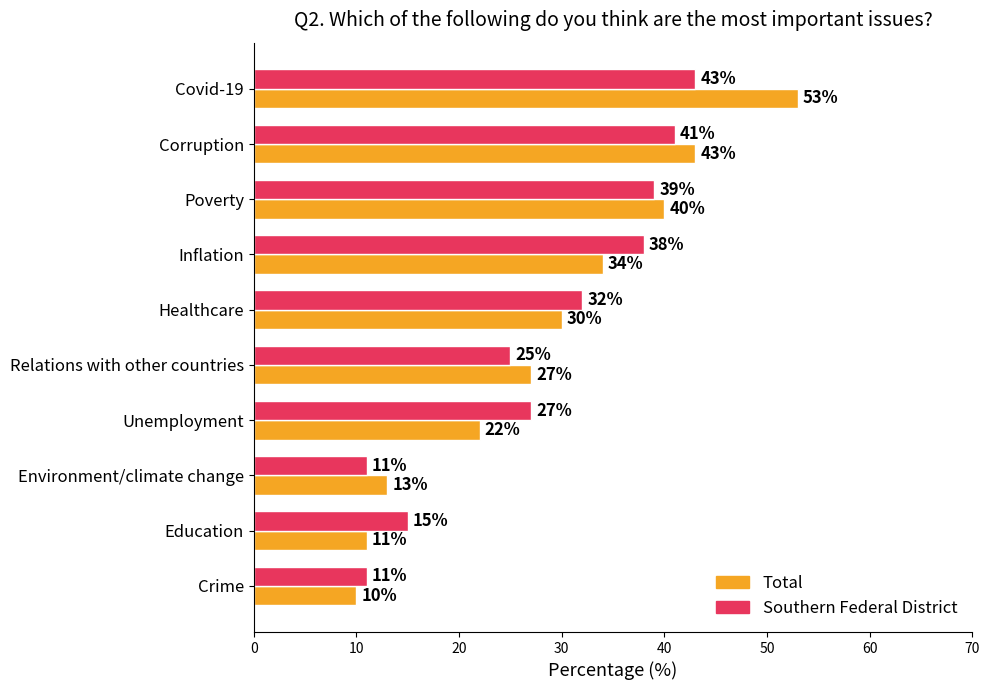

Is it true that Total equals 12 at Relations with other countries?

False